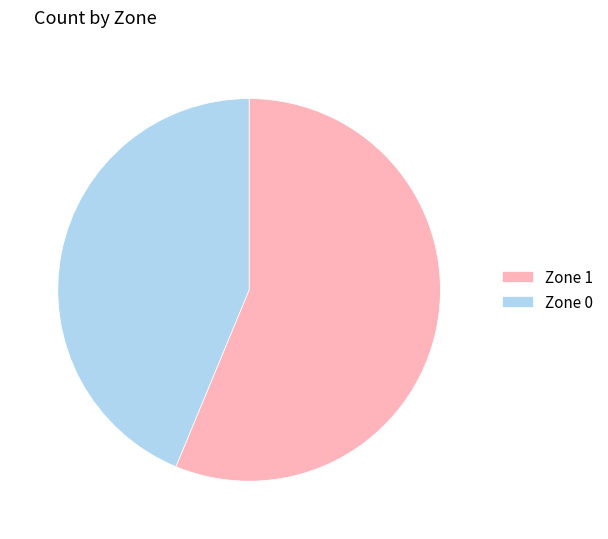

True or false: Zone 1 accounts for 62% of the total.

False